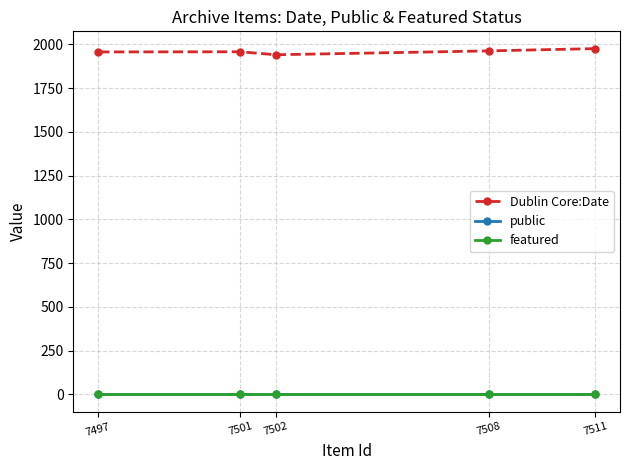

The Dublin Core:Date series shows 1975 at 7511. True or false?

True